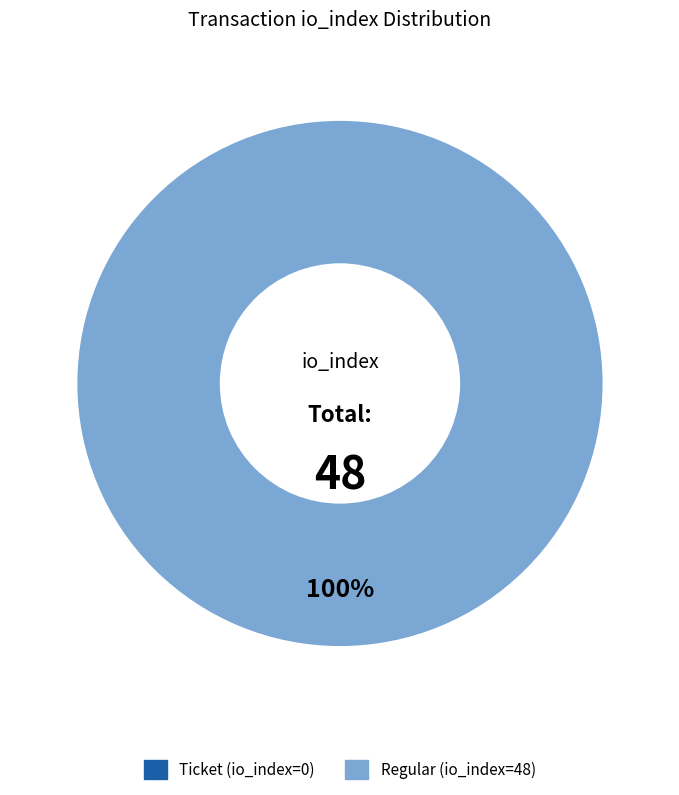

To the nearest percent, what portion does Regular (io_index=48) represent?

100%